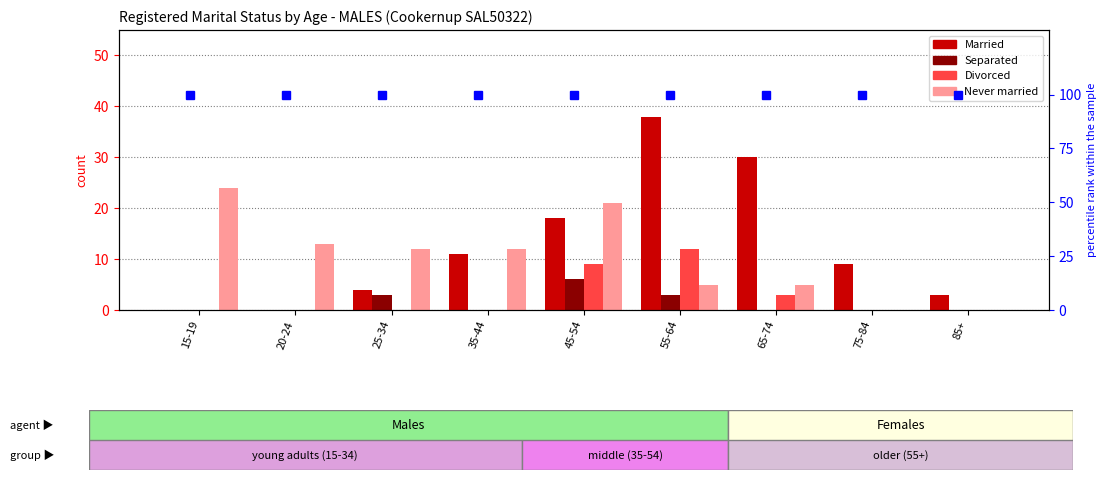

What is the greatest value displayed?

38